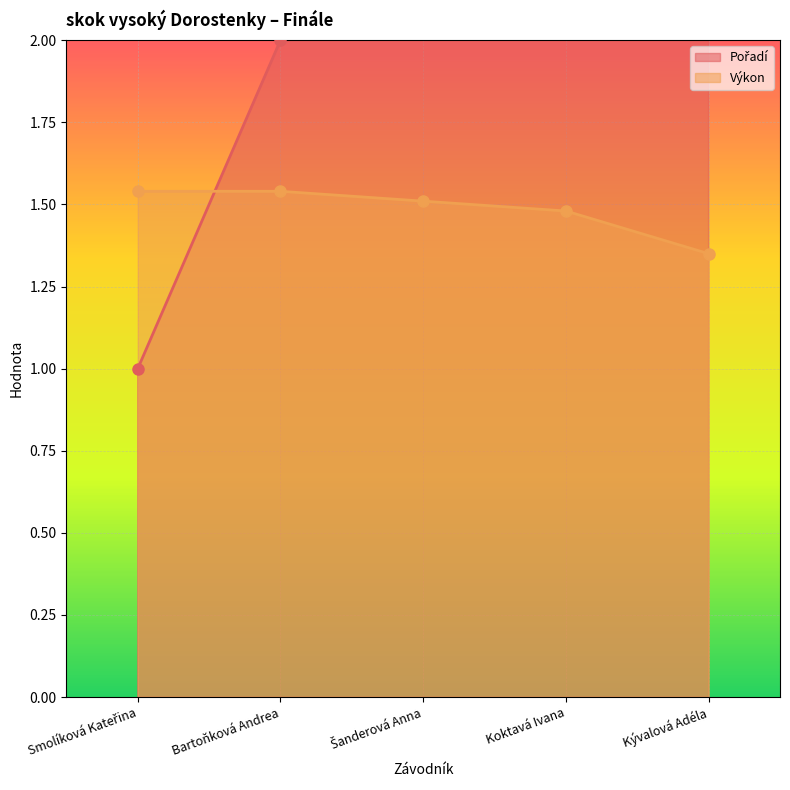

What is the label of the 3rd point from the left?

Šanderová Anna